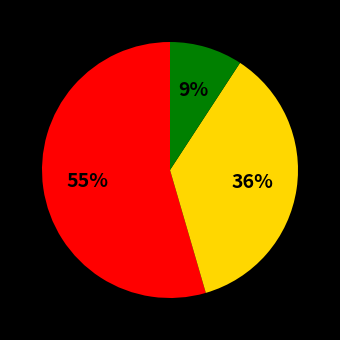

Is there a majority slice in this chart?

Yes